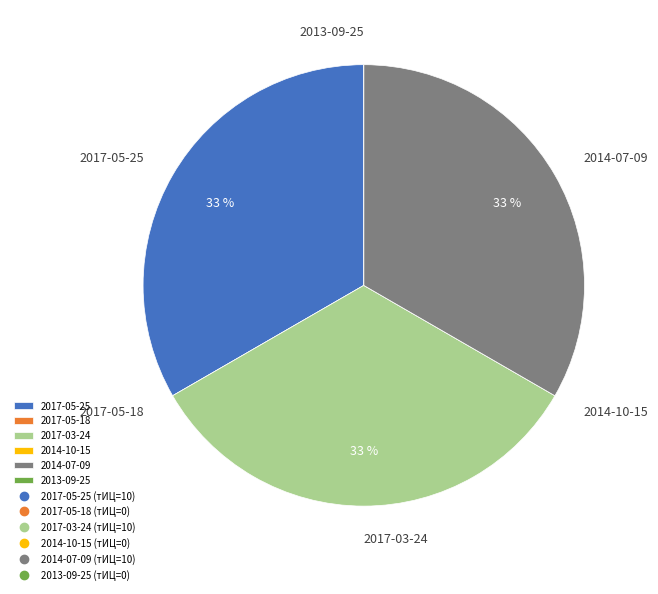

Approximately how many times larger is the value at 2017-03-24 compared to 2017-05-25?

1.0